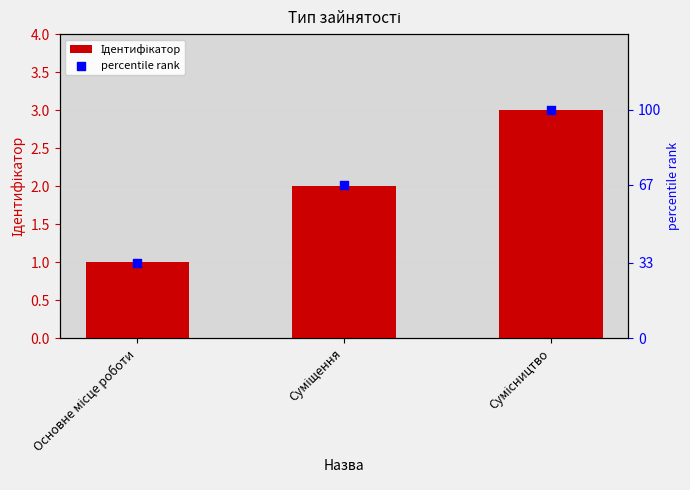

Which series has the largest Y range (max minus min)?

percentile rank